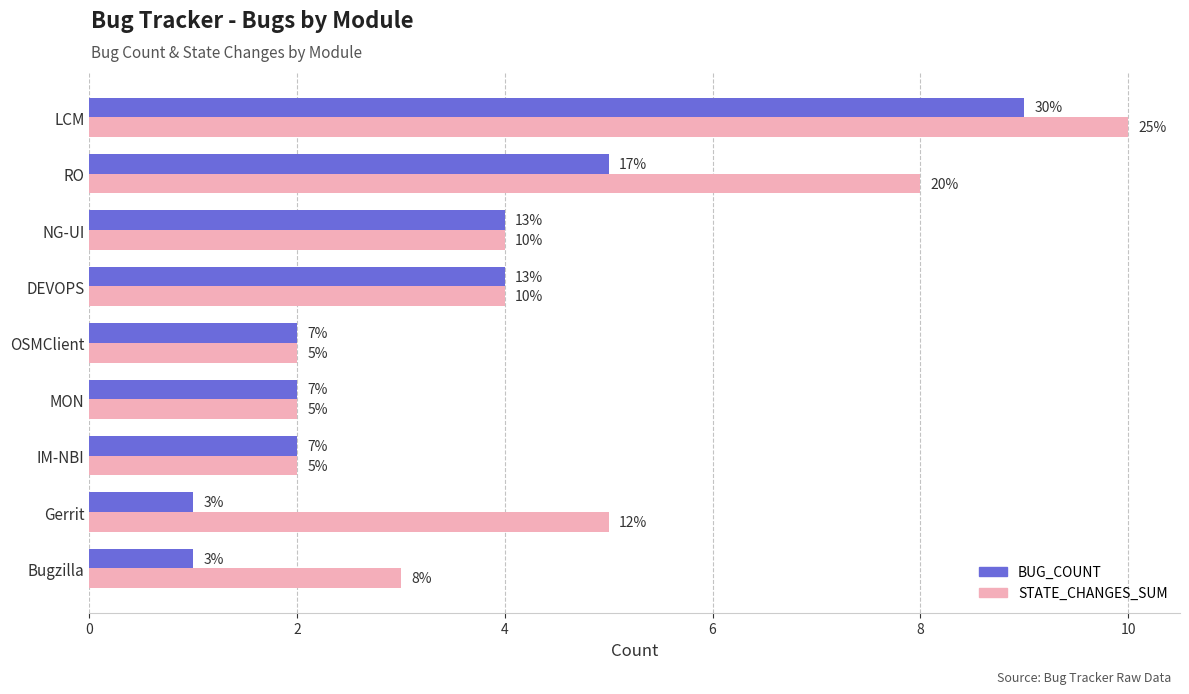

What are all the series names shown in the legend?

BUG_COUNT, STATE_CHANGES_SUM